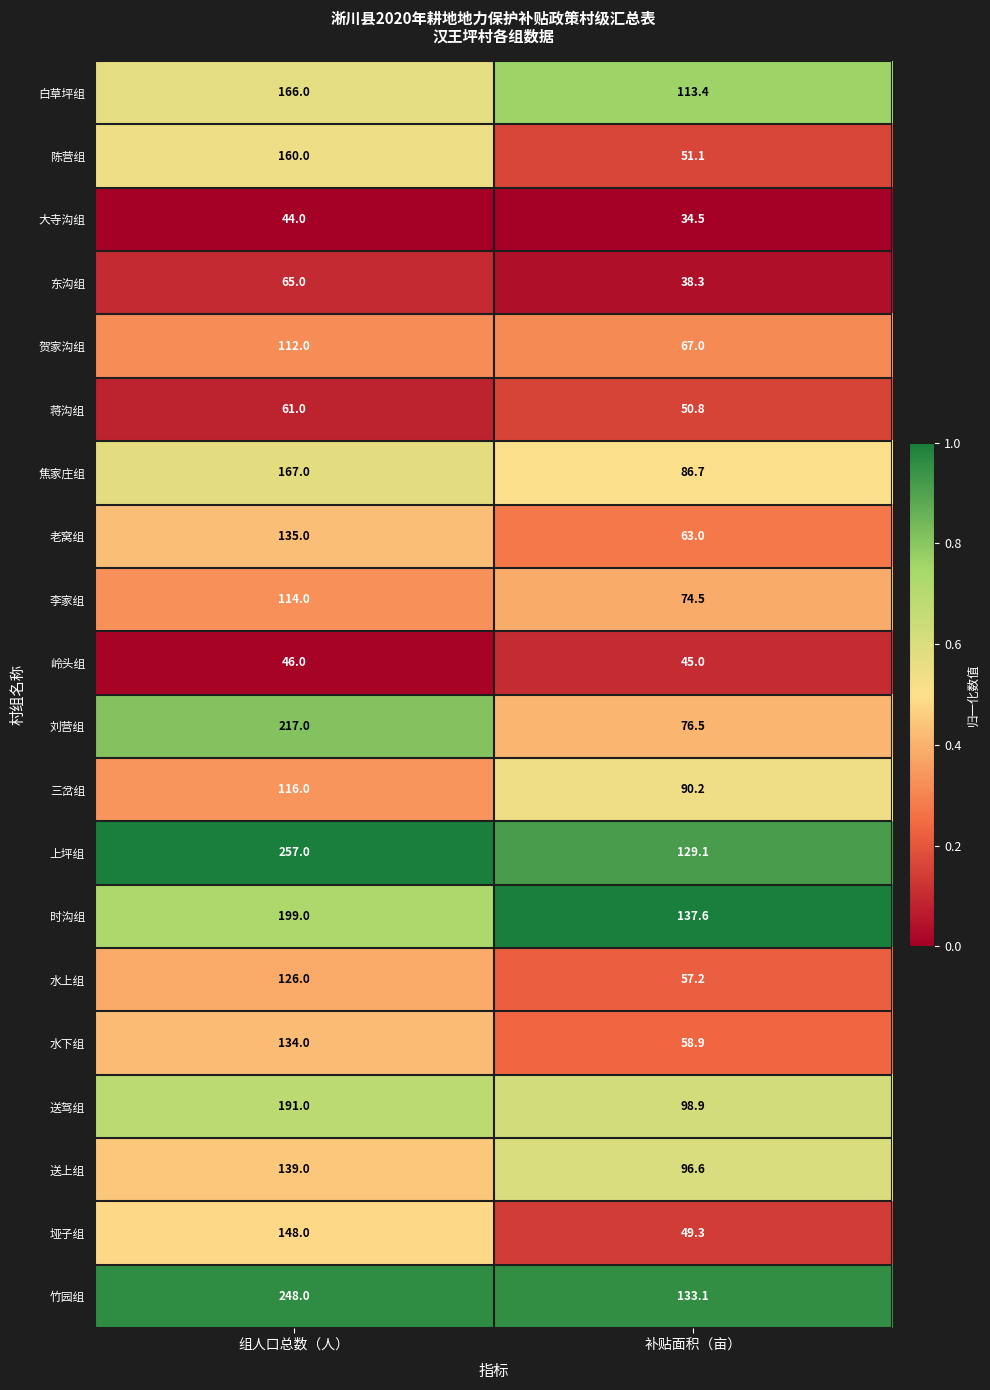

What is the sum of all 白草坪组 values?

279.4